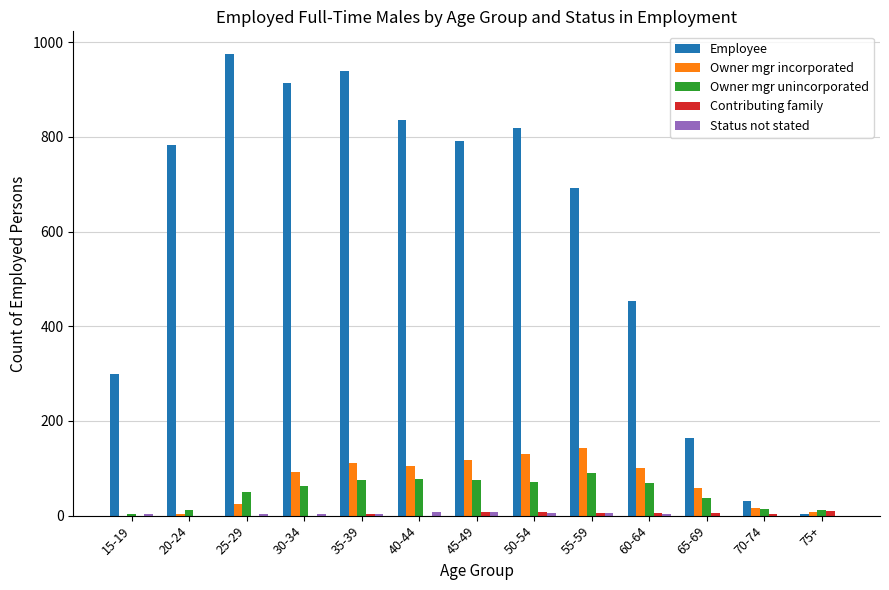

What is the average value of the Owner mgr incorporated series?

70